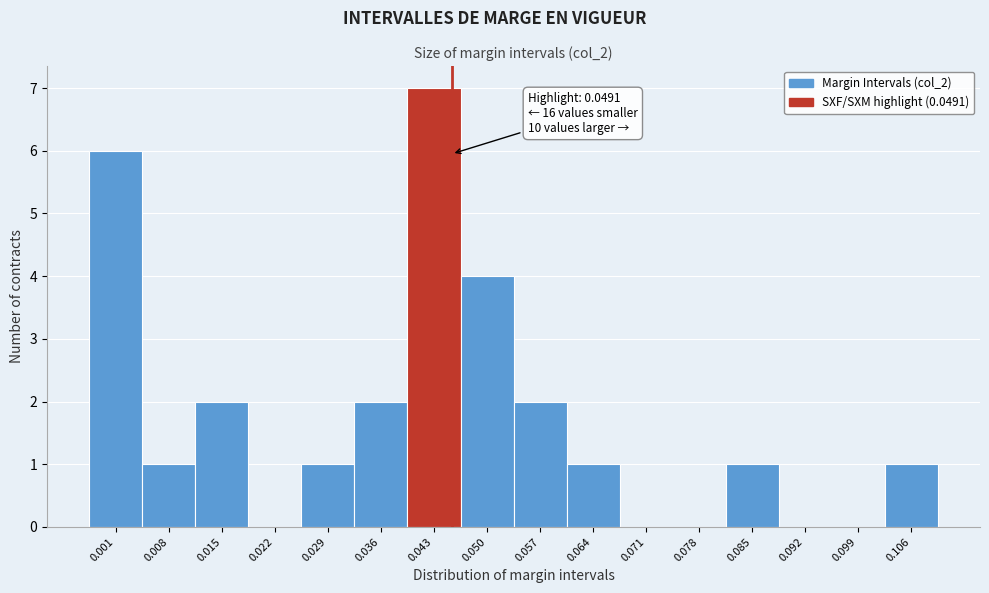

Reading left to right, list all the values displayed in this chart.

0.001=6	0.008=1	0.015=2	0.022=0	0.029=1	0.036=2	0.043=7	0.050=4	0.057=2	0.064=1	0.071=0	0.078=0	0.085=1	0.092=0	0.099=0	0.106=1